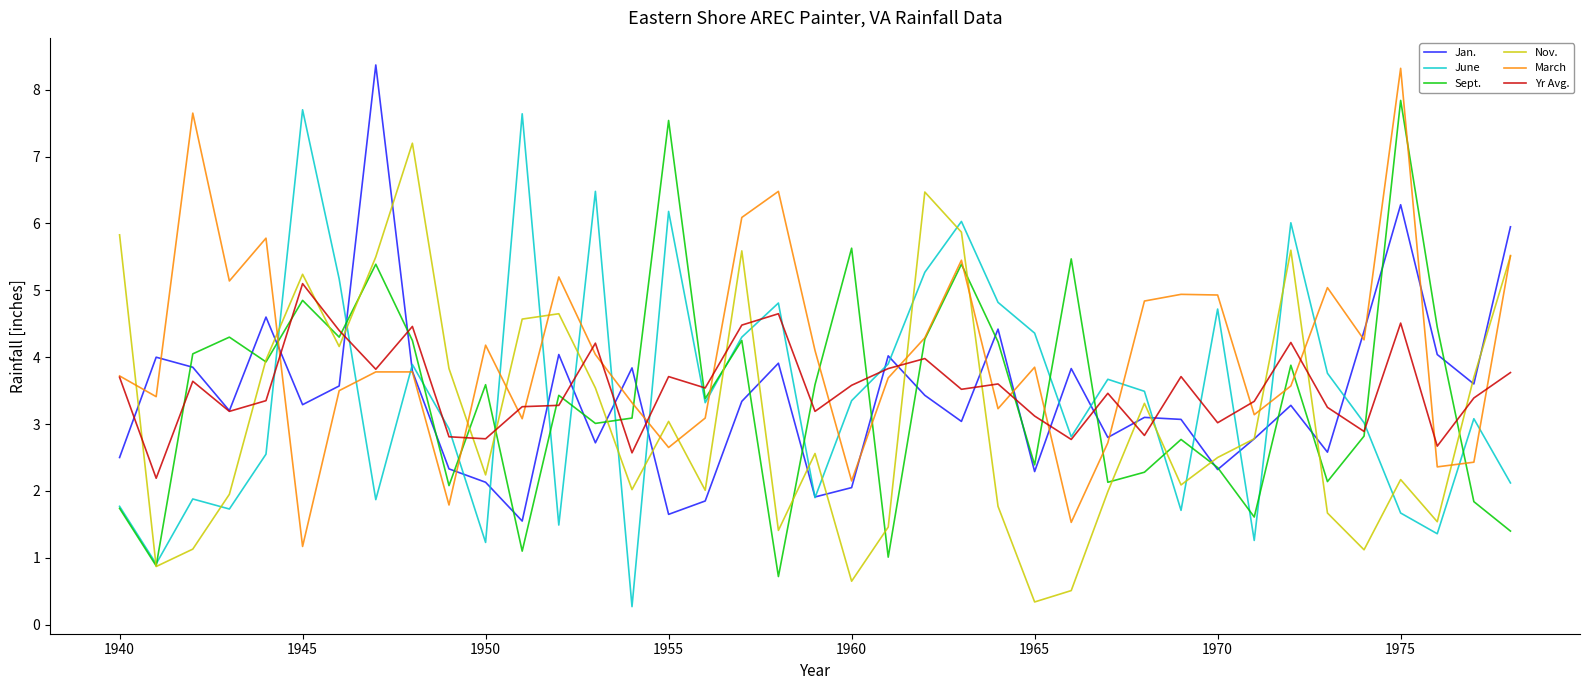

Which series has the largest total across all categories?

March